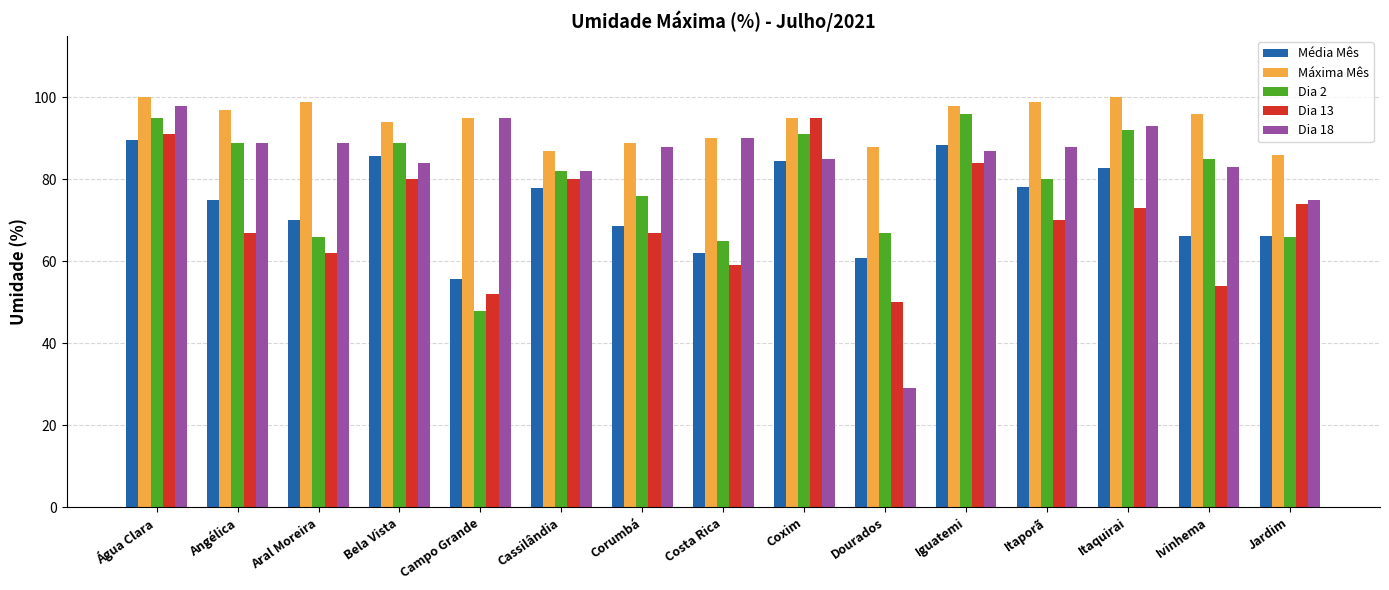

At how many categories does at least one series exceed 32?

15